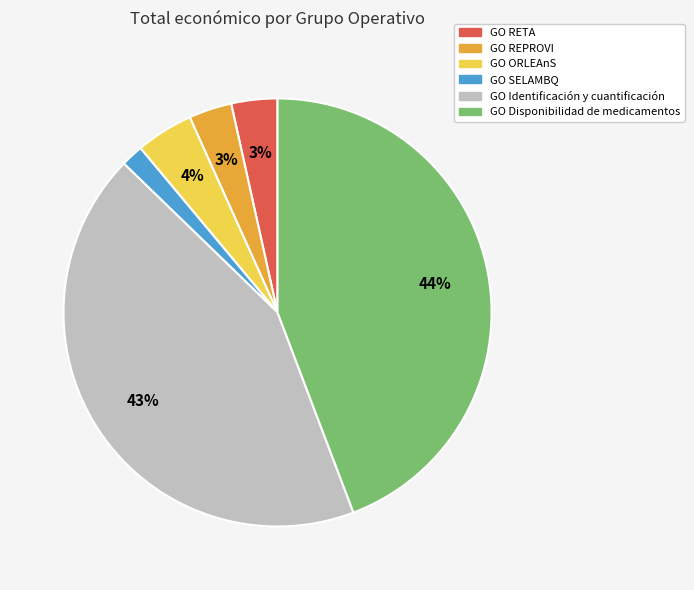

The GO ORLEAnS slice represents 4% of the pie. True or false?

True